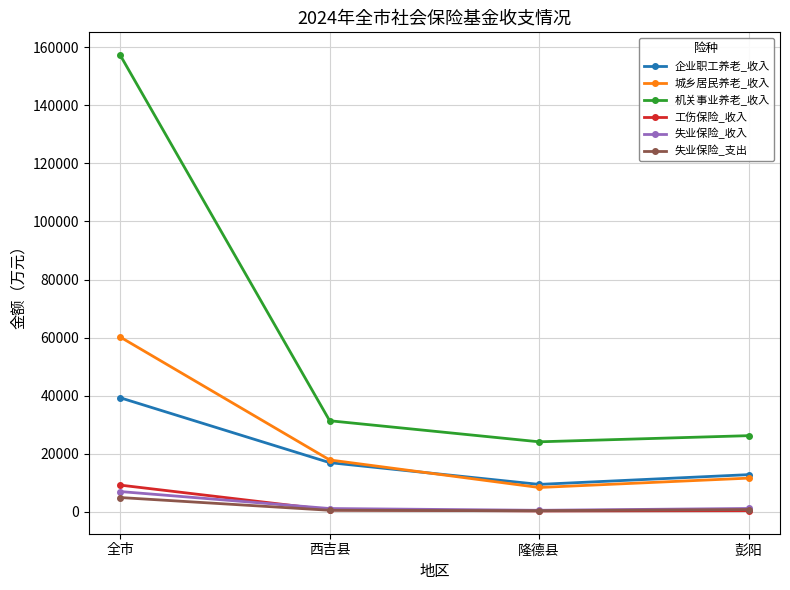

Is it true that 失业保险_支出 equals 441 at 隆德县?

True